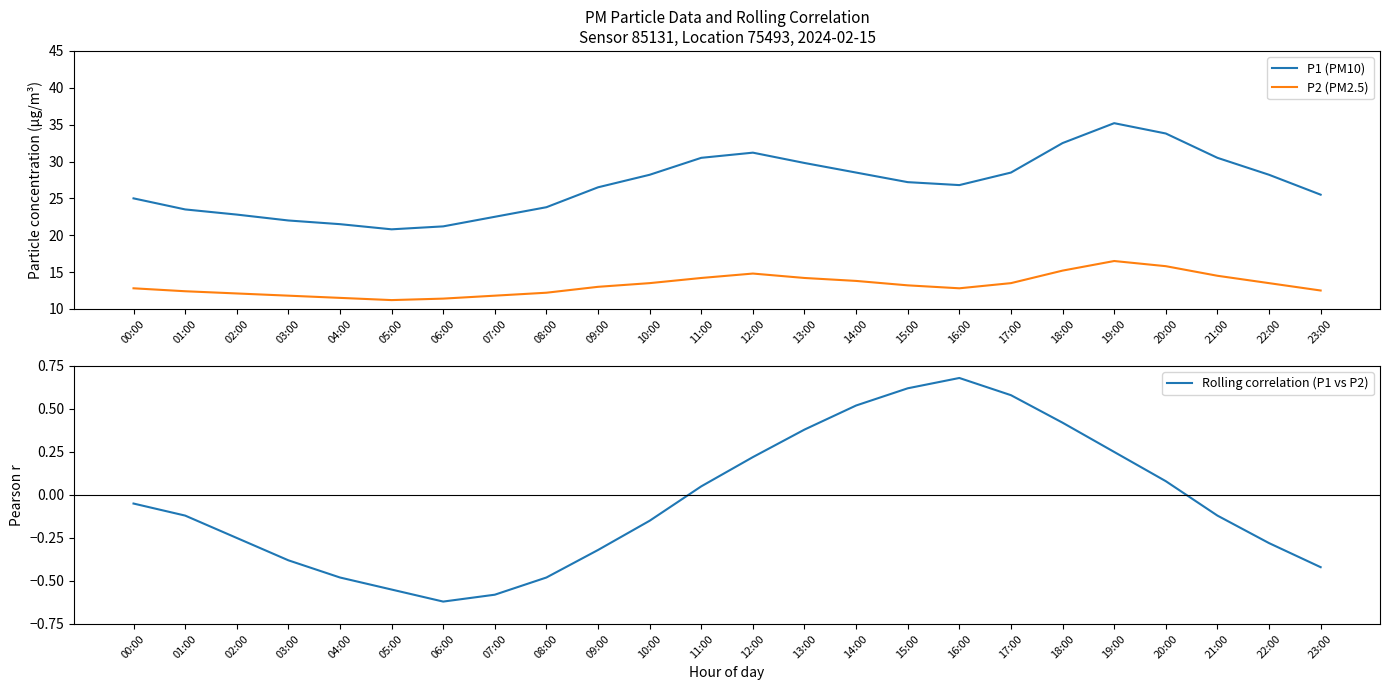

Between 07:00 and 20:00, which is larger?

20:00